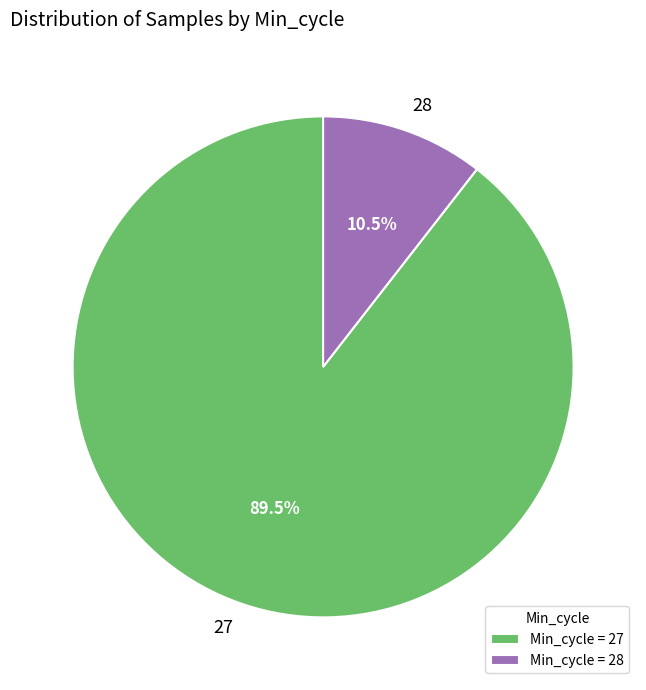

What percentage is NOT represented by 27?

10.5%